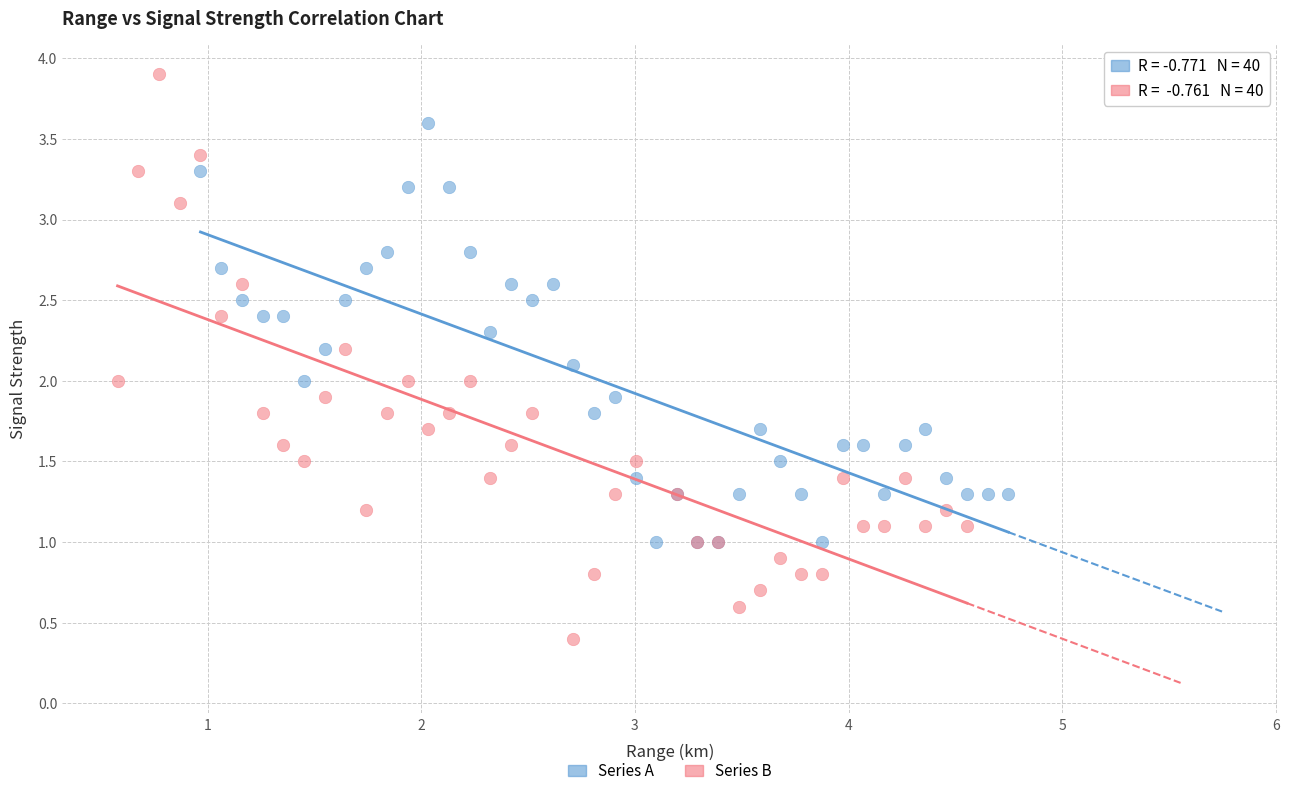

What are all the series names shown in the legend?

Series A, Series B